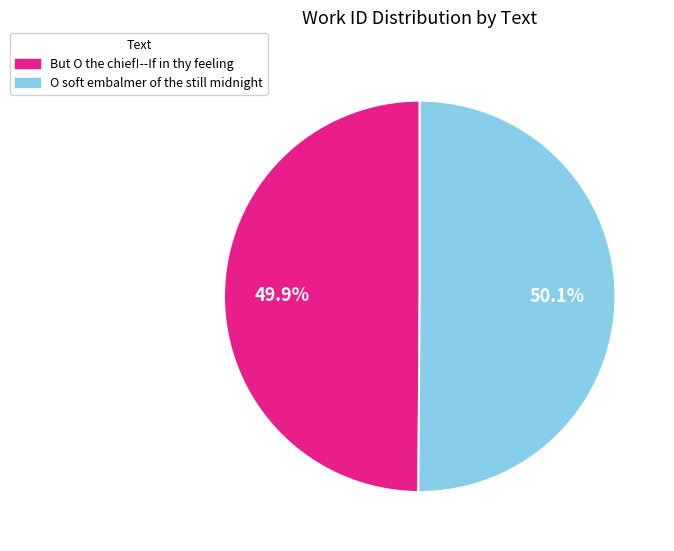

How many segments does this pie chart have?

2